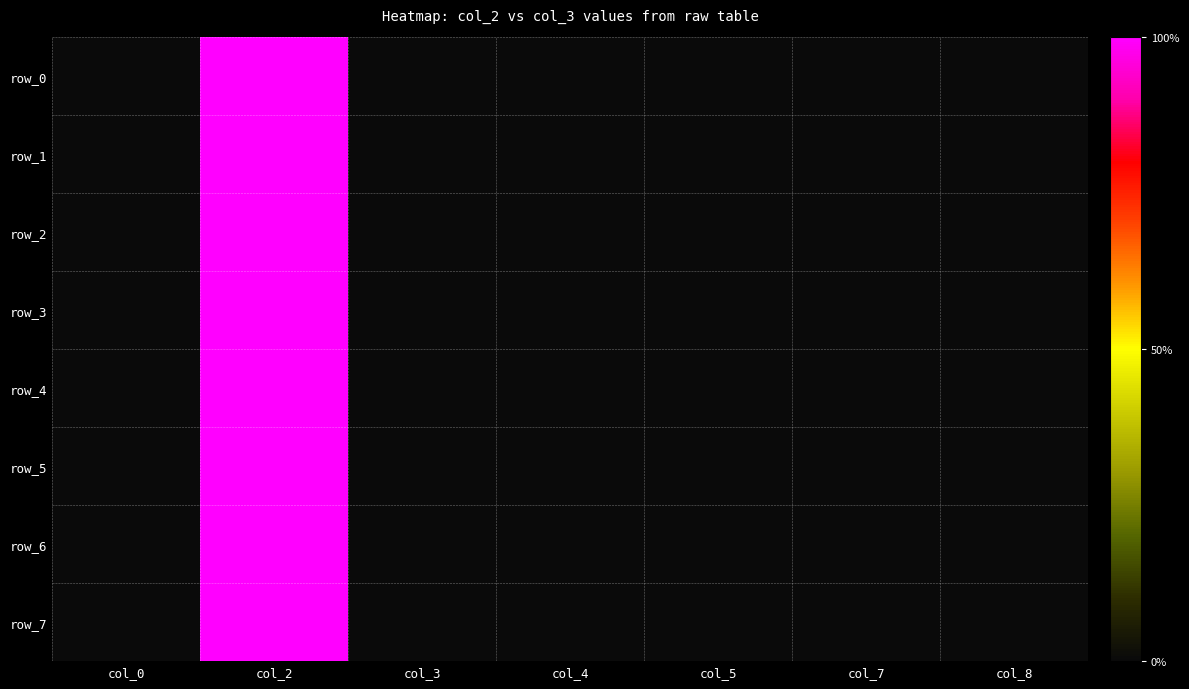

Is it true that row_5 equals 0 at col_8?

True